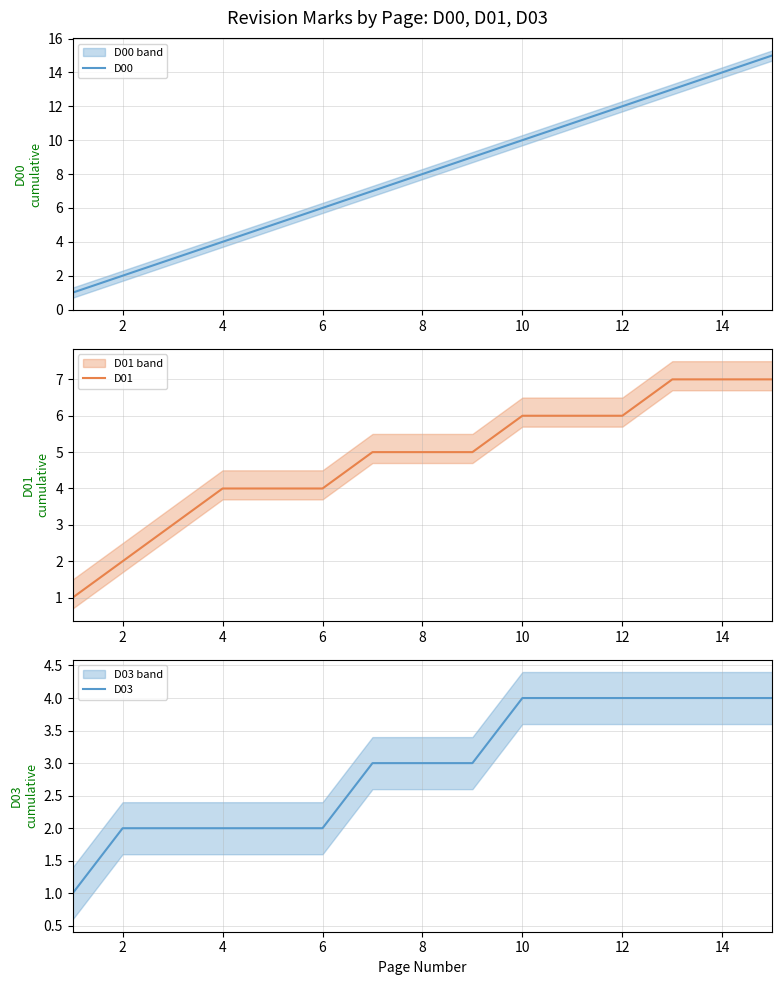

What is the maximum value for D00?

15